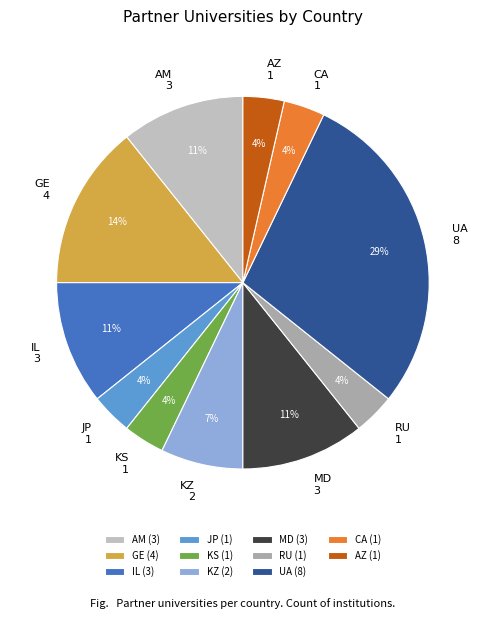

The UA slice represents 16% of the pie. True or false?

False